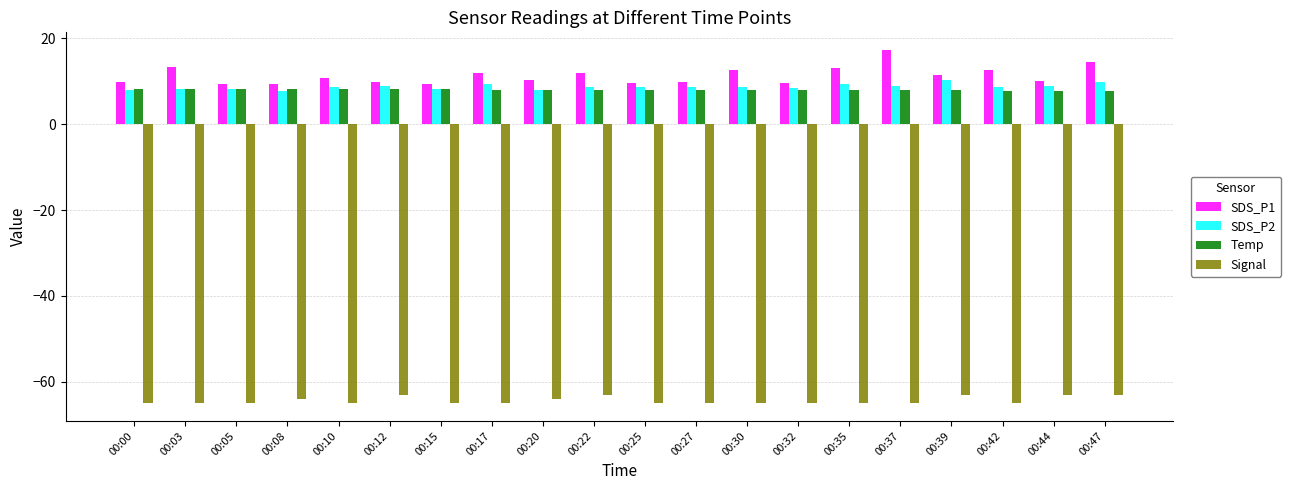

Which series changed the most between 00:25 and 00:37?

SDS_P1